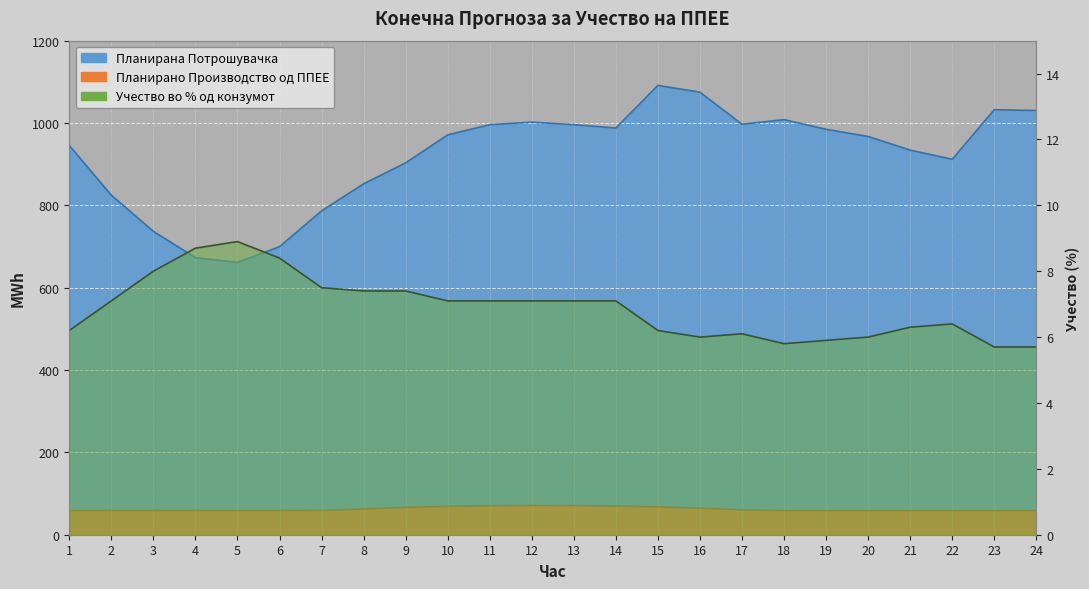

Rank the series at 15 from highest to lowest value.

Планирана Потрошувачка, Планирано Производство од ППЕЕ, Учество во % од конзумот